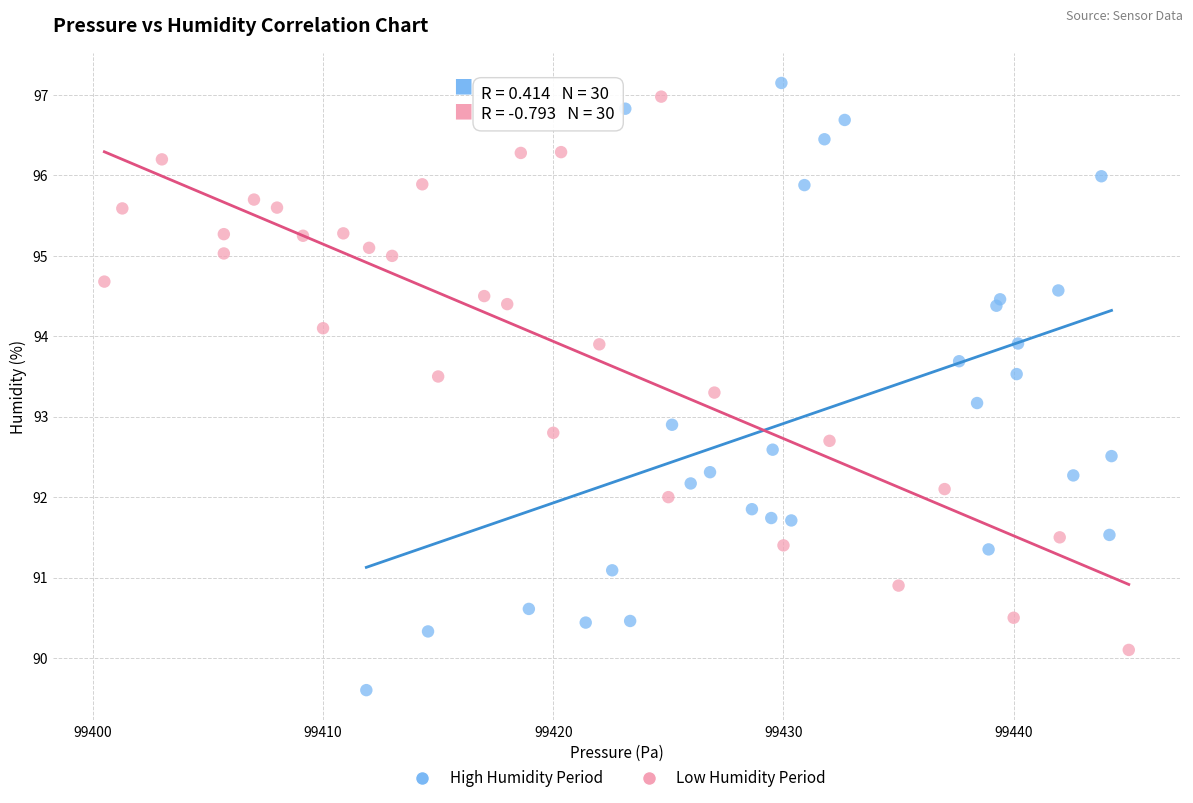

Which series has the widest spread of Y values?

High Humidity Period